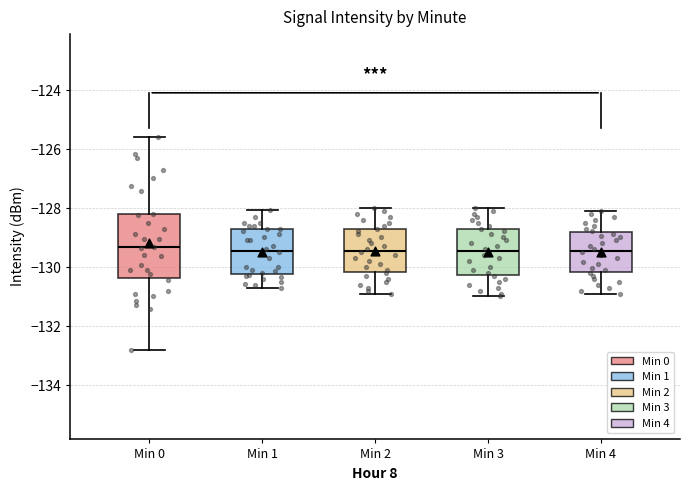

Where does the median line of the box for Min 0 sit on the y-axis? The values are not printed on the chart, so give them approximately, as read against the axis.

-129.4